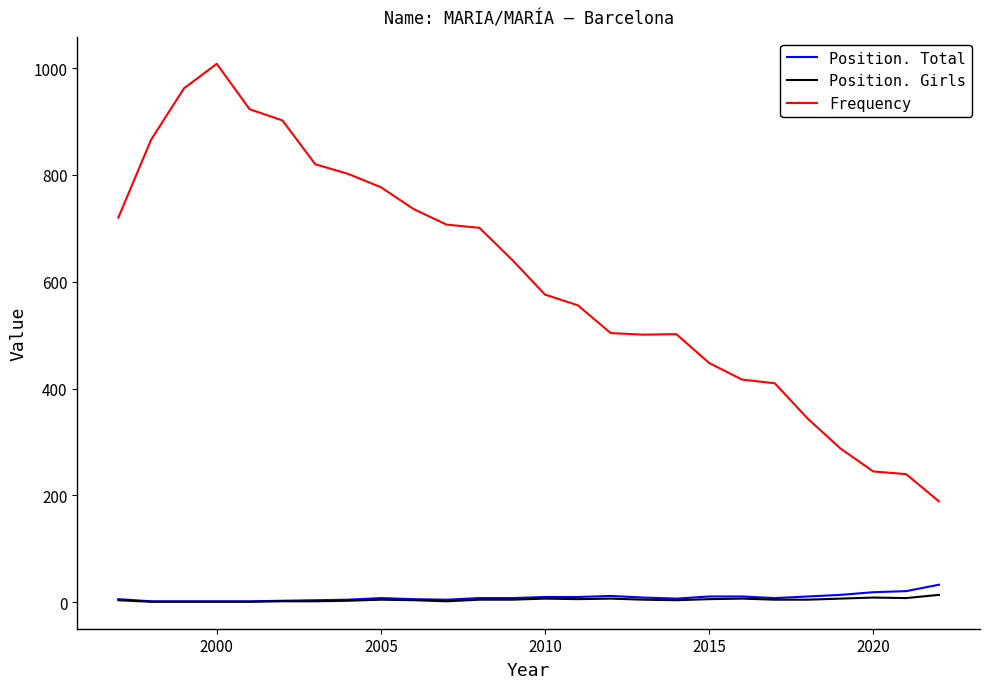

Which series has the largest total across all categories?

Frequency